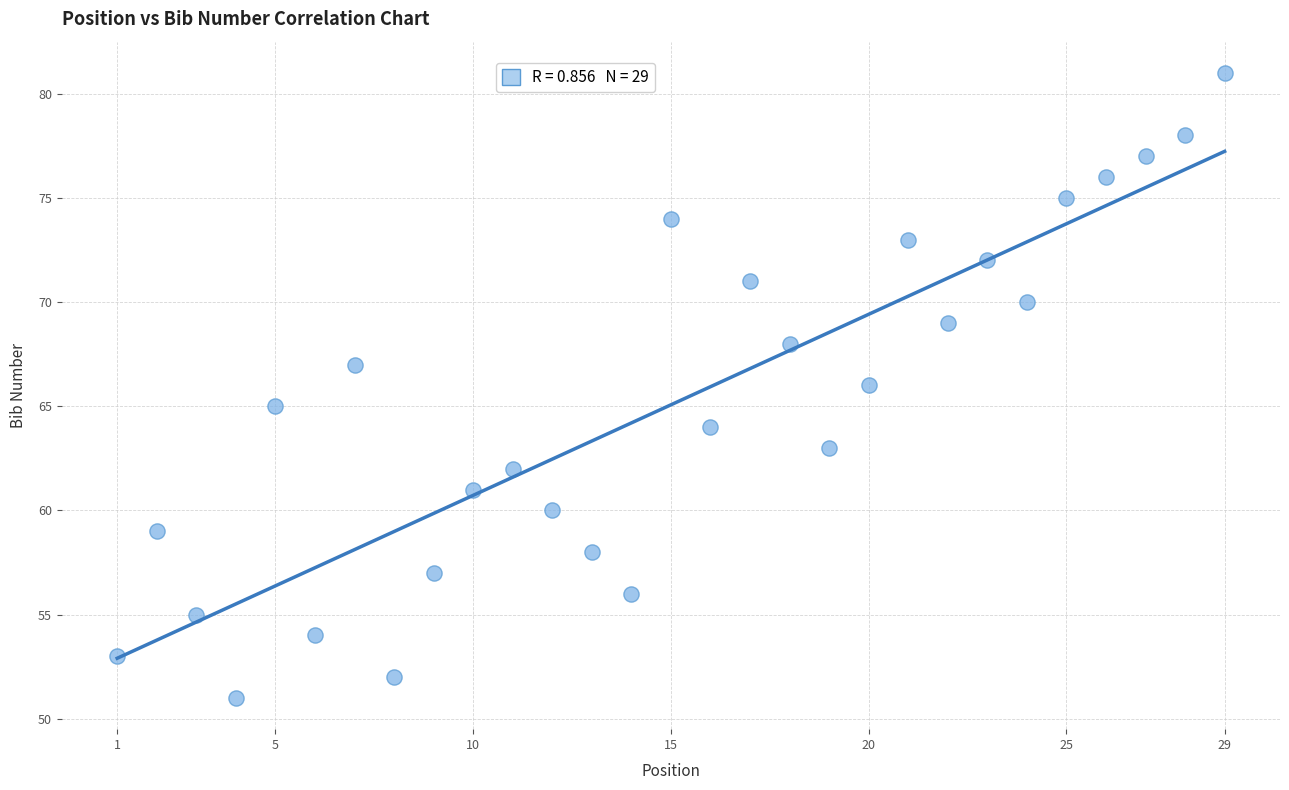

What is the range of X values (max minus min)?

28